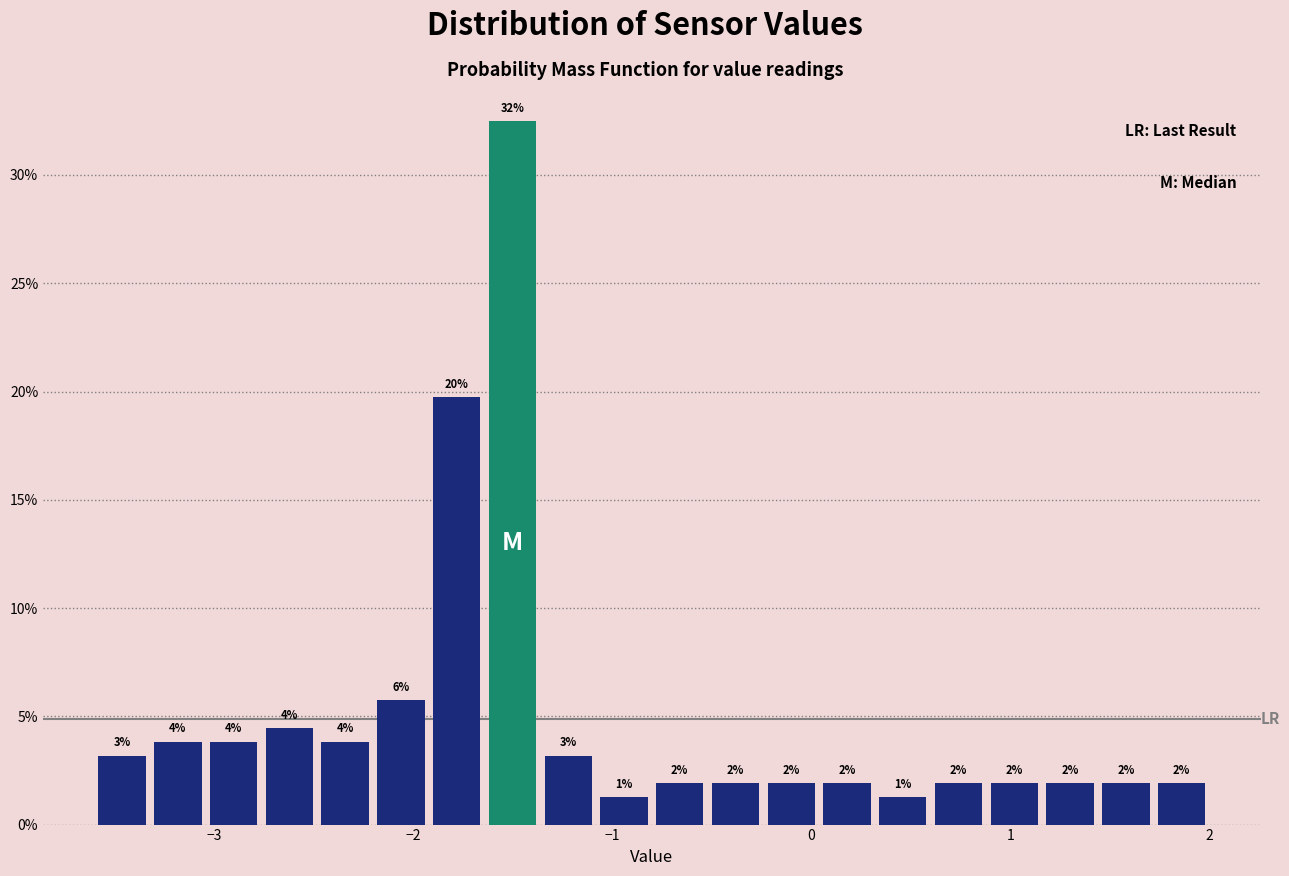

Read against the x-axis, roughly where is the centre of the tallest bar?

-1.5